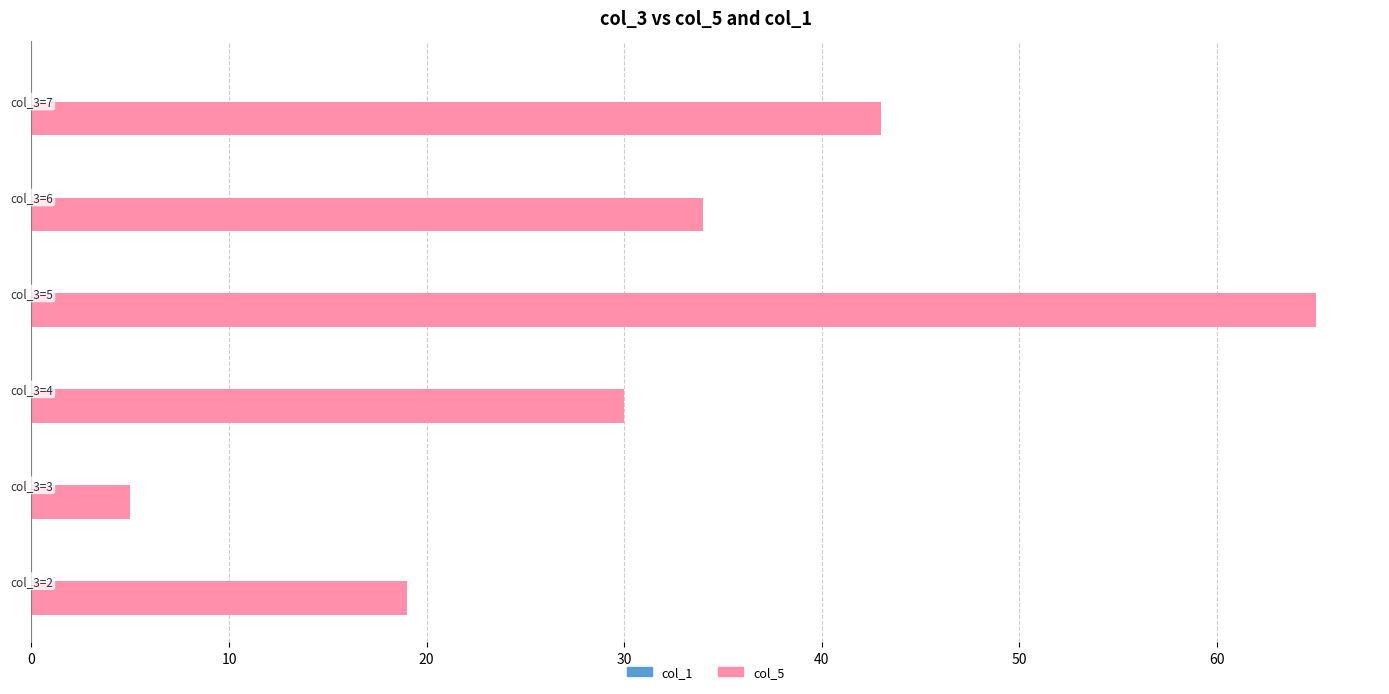

How many values are between 19 and 43?

4